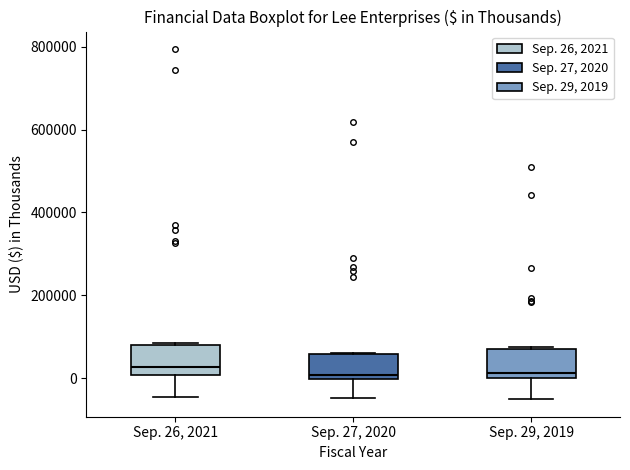

Reading left to right, read every box against the y-axis: the position of its median line, the range the box covers, and the ends of its whiskers. The values are not printed on the chart, so give them approximately, as read against the axis.

Sep. 26, 2021: median 20000, box 0 to 80000, whiskers -40000 to 80000
Sep. 27, 2020: median 0 (just above the box's lower edge), box 0 to 60000, whiskers -40000 to 60000
Sep. 29, 2019: median 20000, box 0 to 80000, whiskers -60000 to 80000